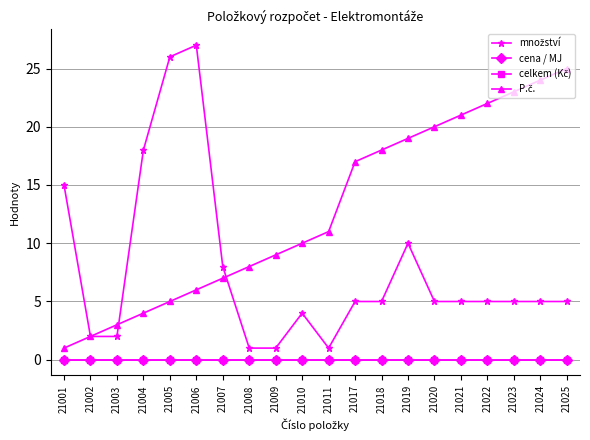

What is the approximate value of množství at 21023?

5